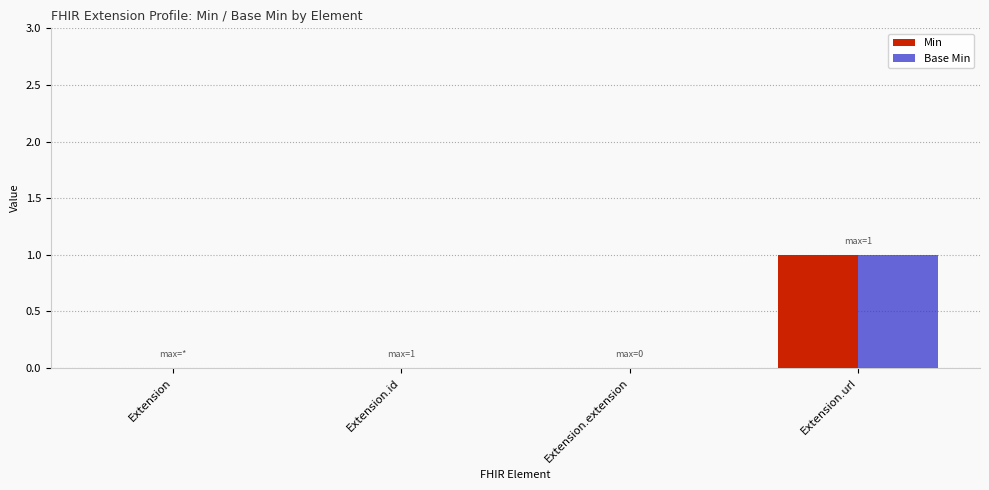

Which category has the highest value across all series?

Extension.url